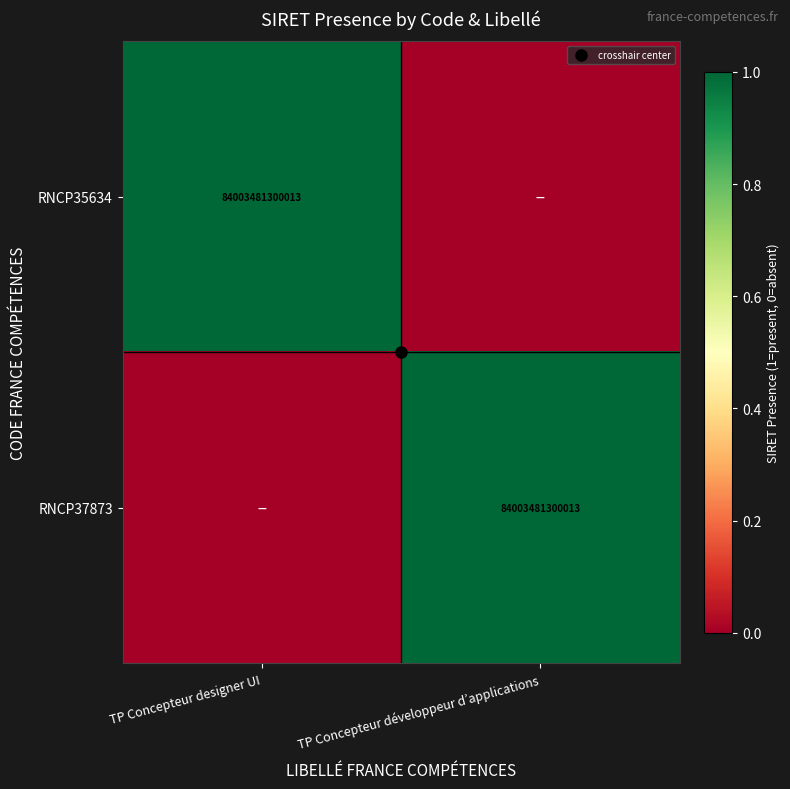

Rank the series by their maximum value, from lowest to highest.

RNCP35634, RNCP37873